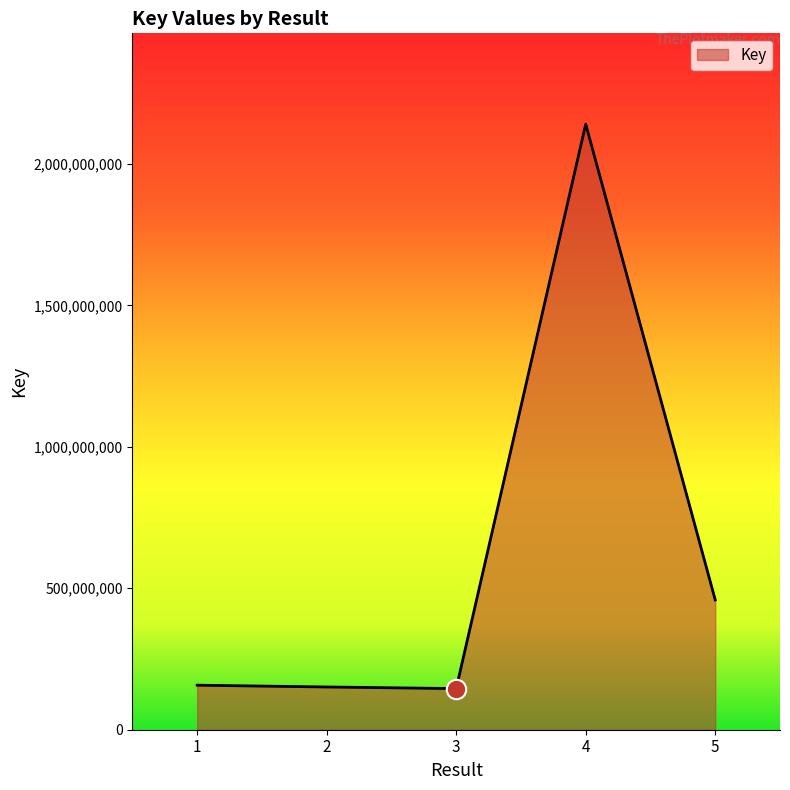

The value at 2 is 241104113. True or false?

False